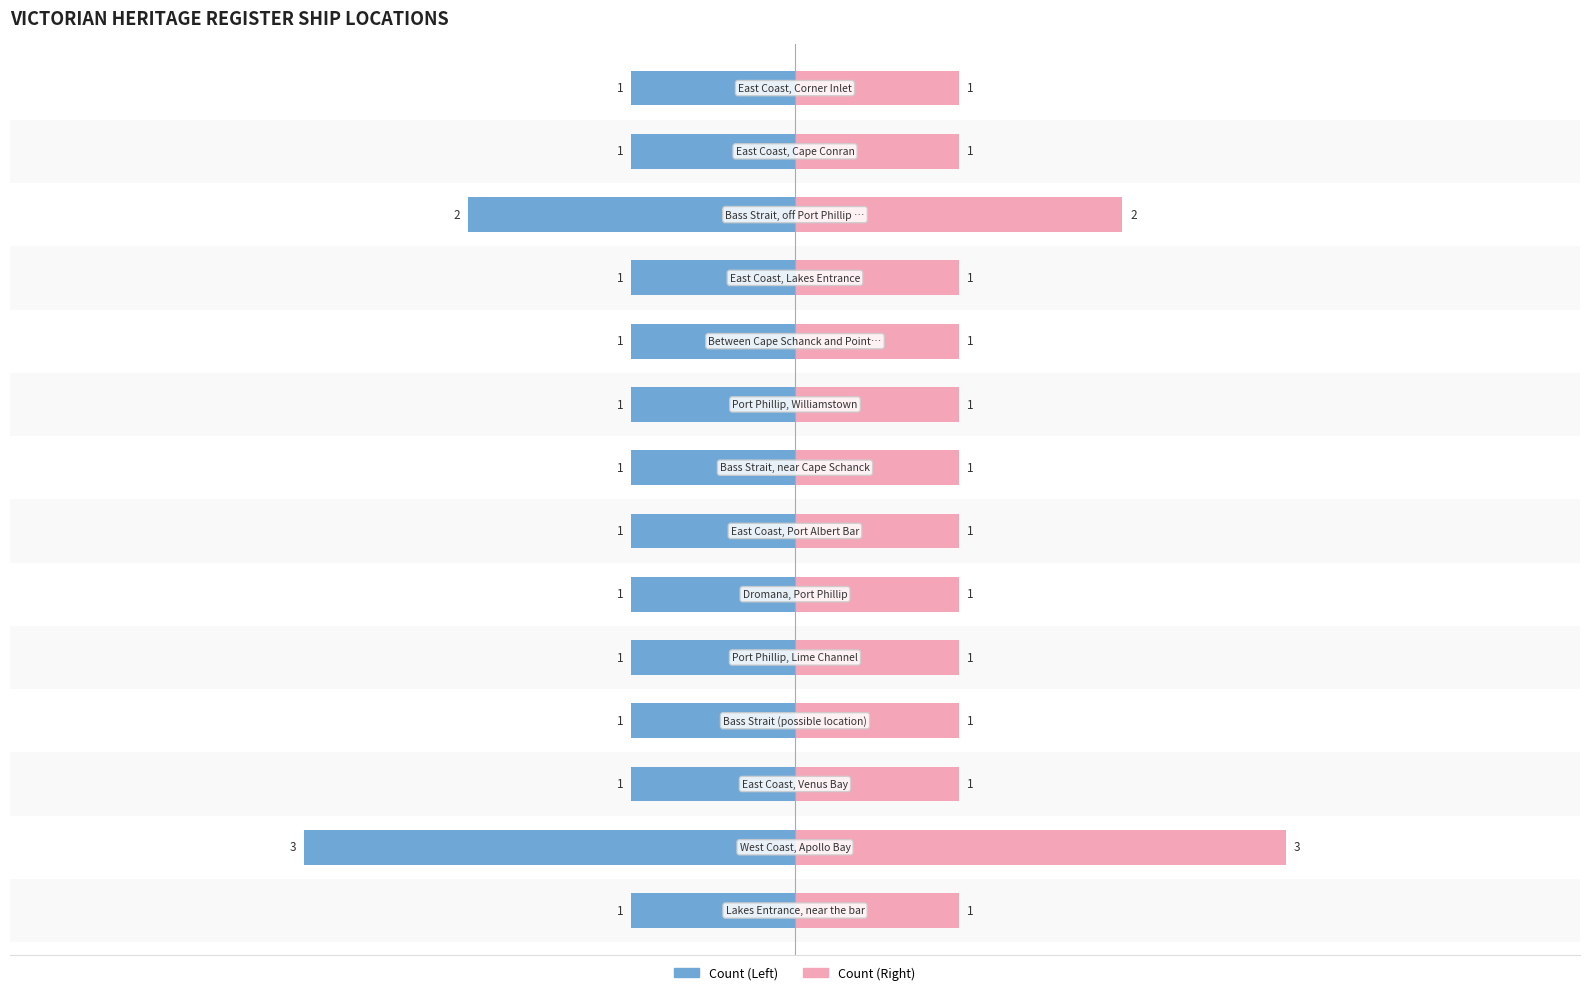

At 9, list the series in order from largest to smallest.

Right (Pink), Left (Blue)